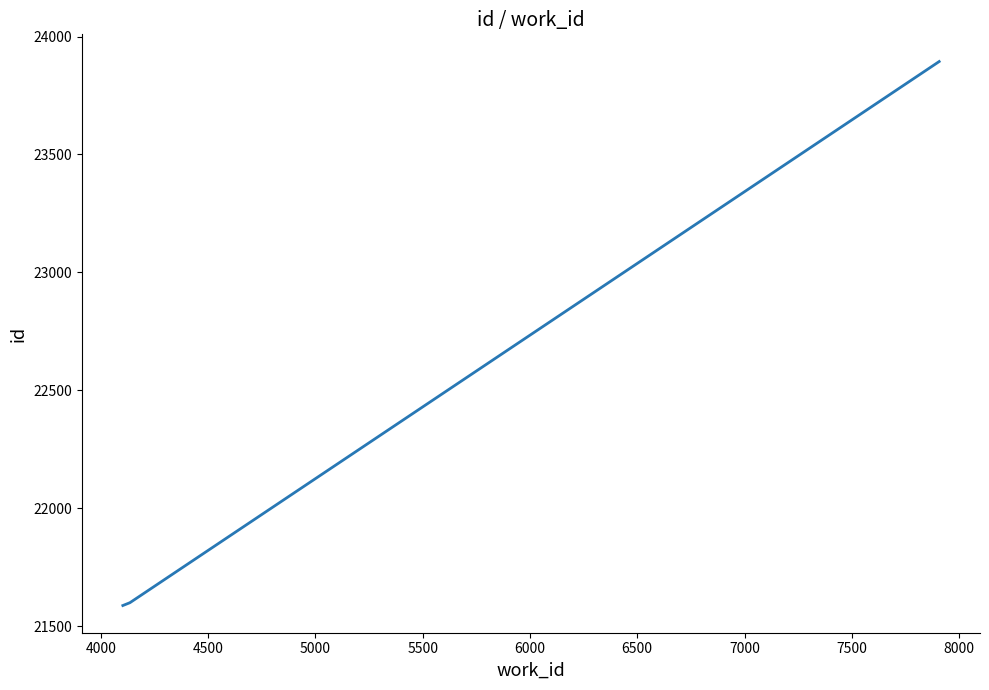

What is the difference between the maximum and second lowest values?

2295